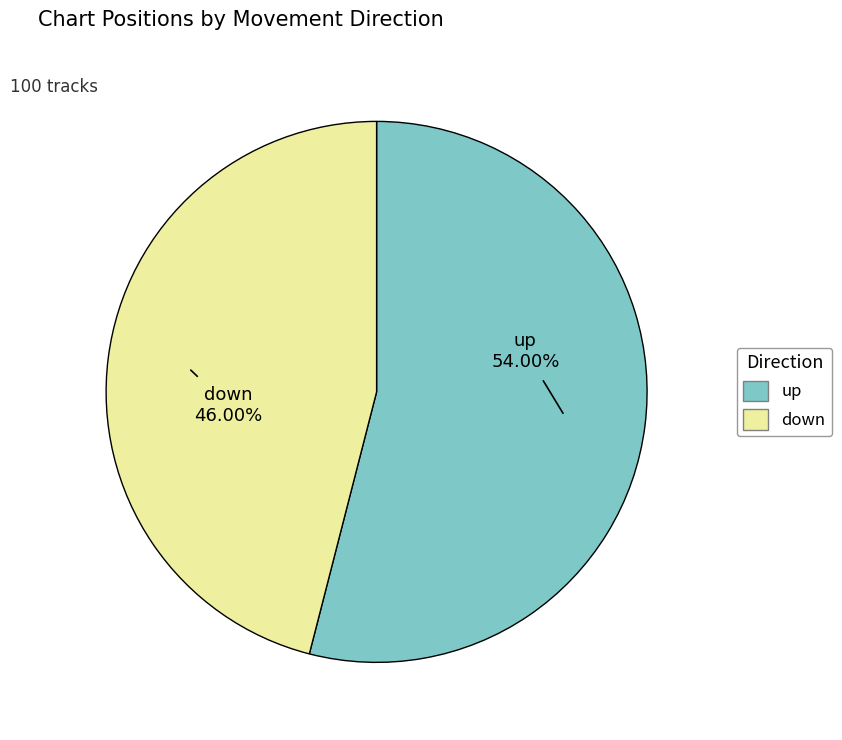

To the nearest percent, what is the average slice percentage?

50%